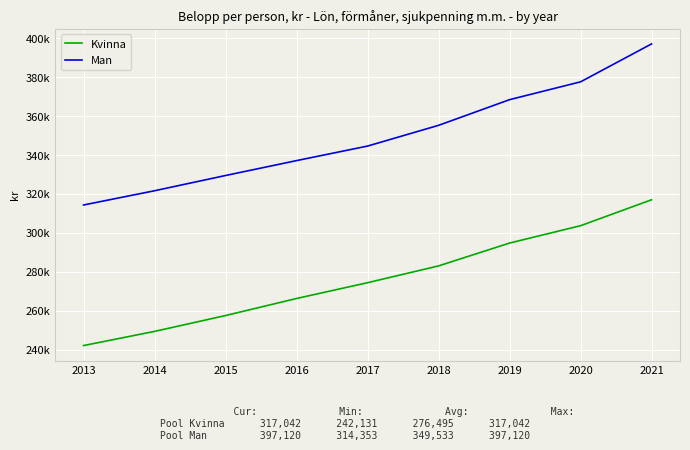

True or false: Man and Kvinna intersect in this chart.

False